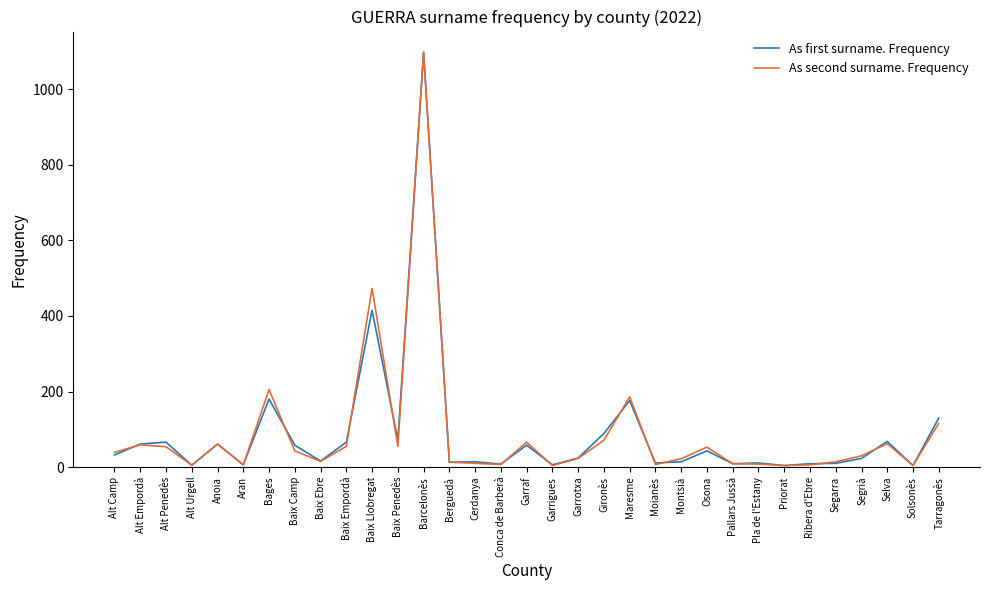

What are all the series names shown in the legend?

As first surname. Frequency, As second surname. Frequency